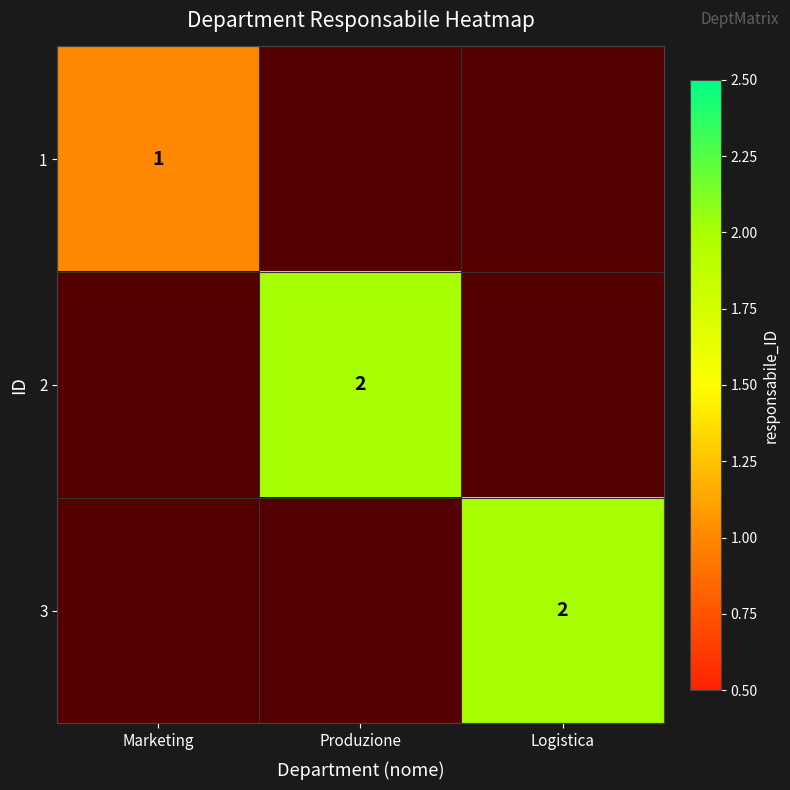

What is the smallest value displayed?

1.0